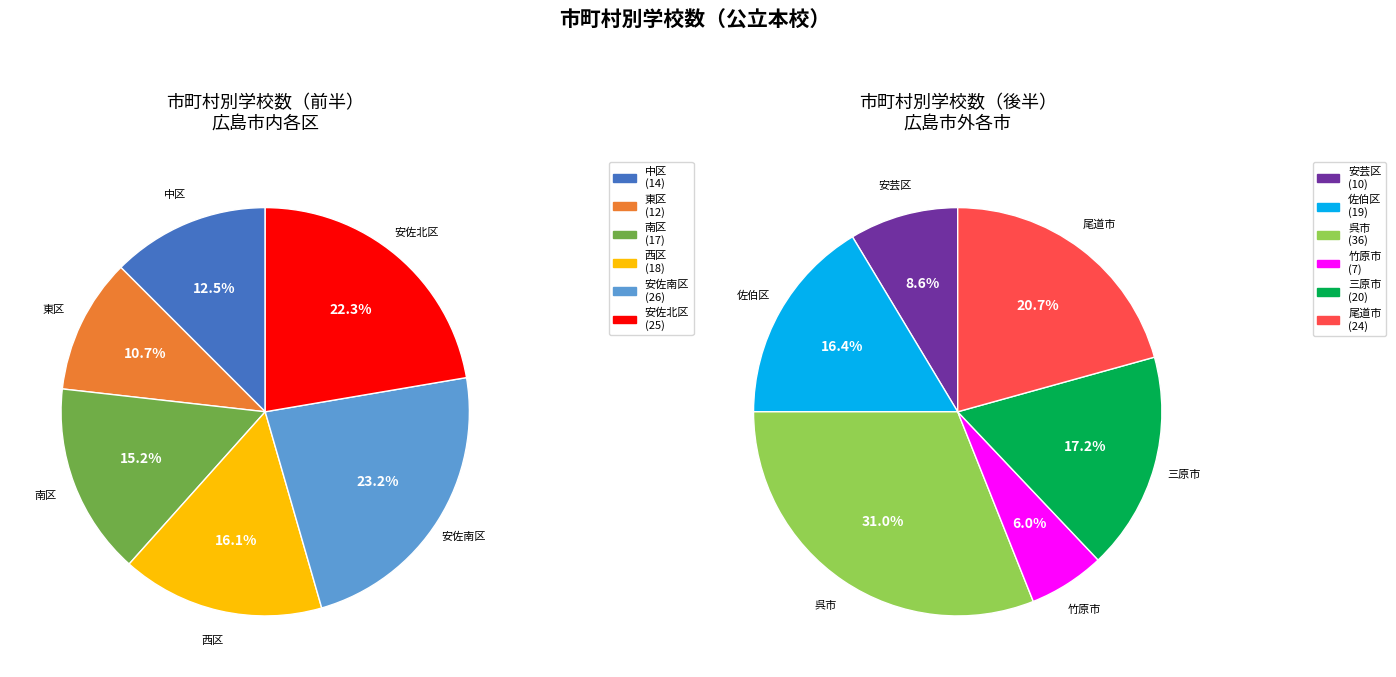

What is the change in value from 南区 to 安佐南区?

+9